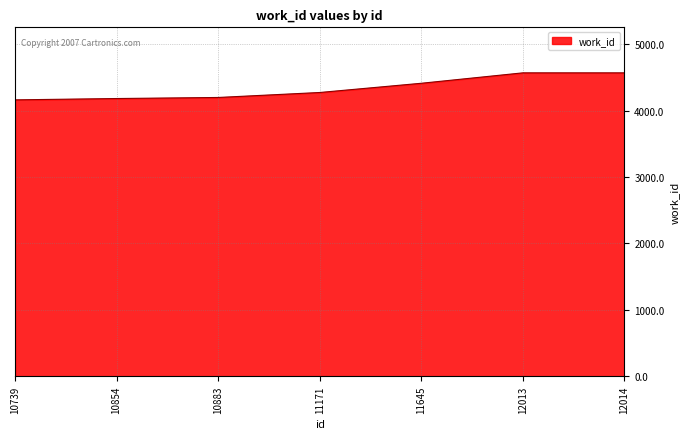

What is the approximate value at 11645?

4413